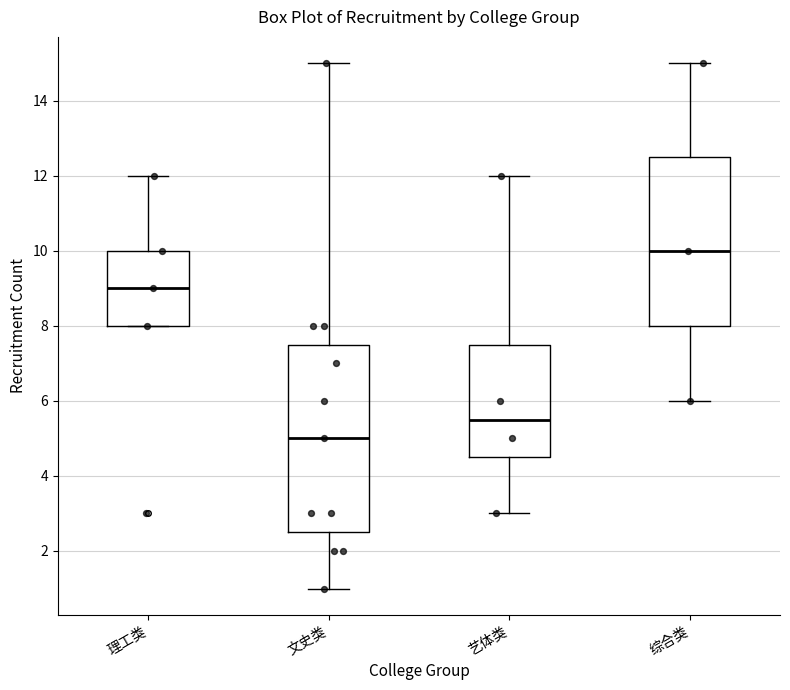

Which box is the tallest, from its lower edge to its upper edge?

文史类